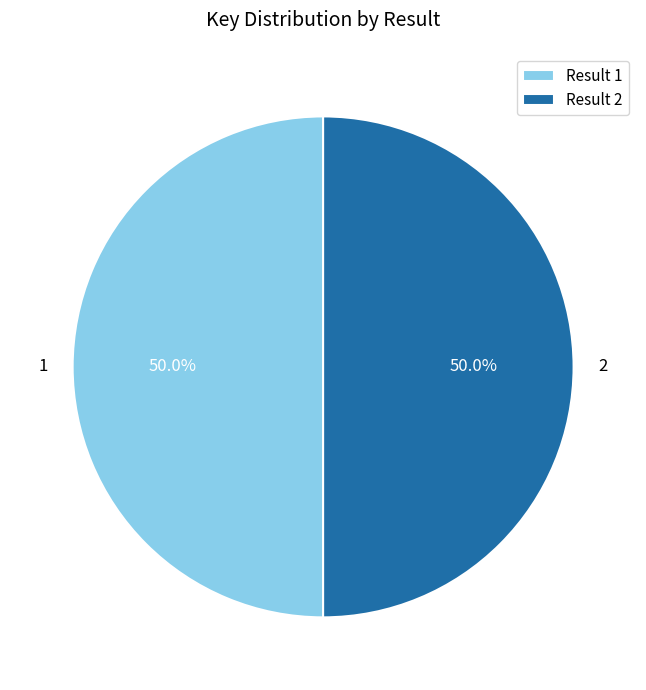

Is the sum of 2 and 1 greater than half?

Yes